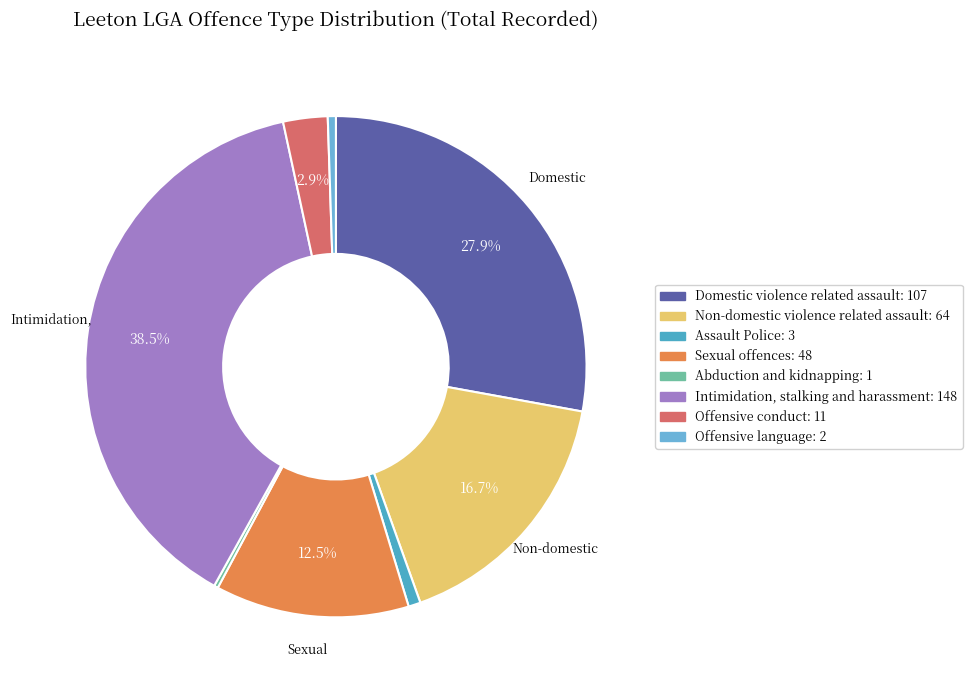

What is the smallest slice in the pie chart?

Abduction and kidnapping